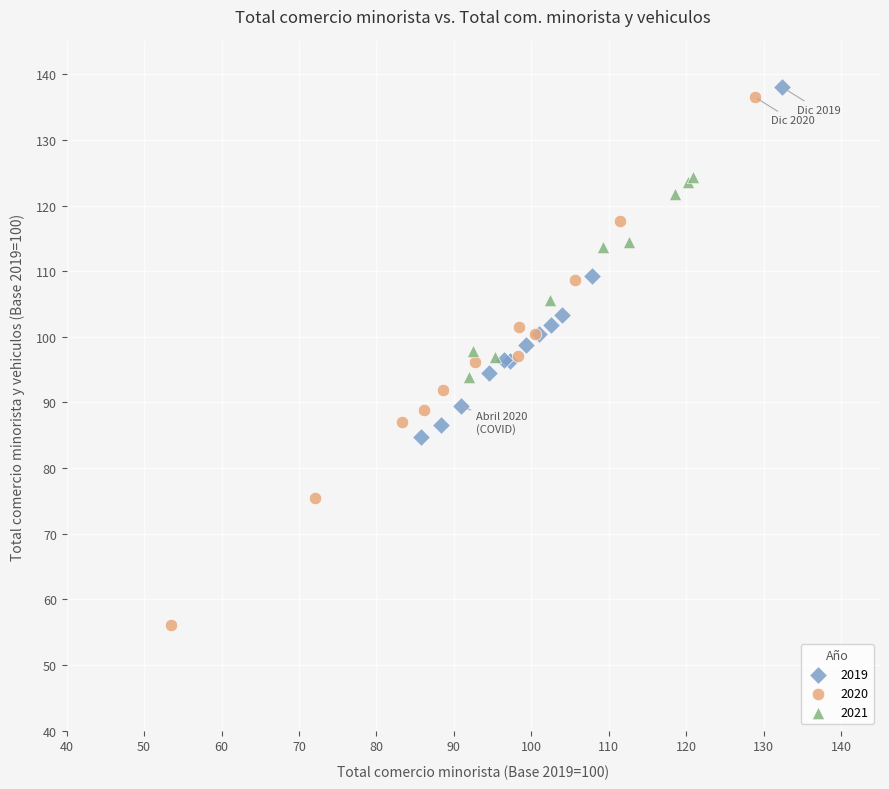

Which series has the widest spread of Y values?

2020